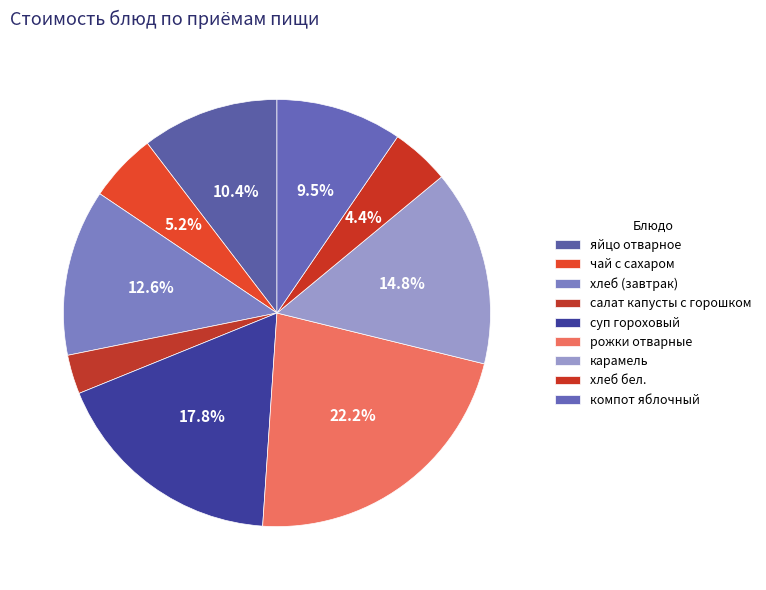

Which slice is the largest?

рожки отварные